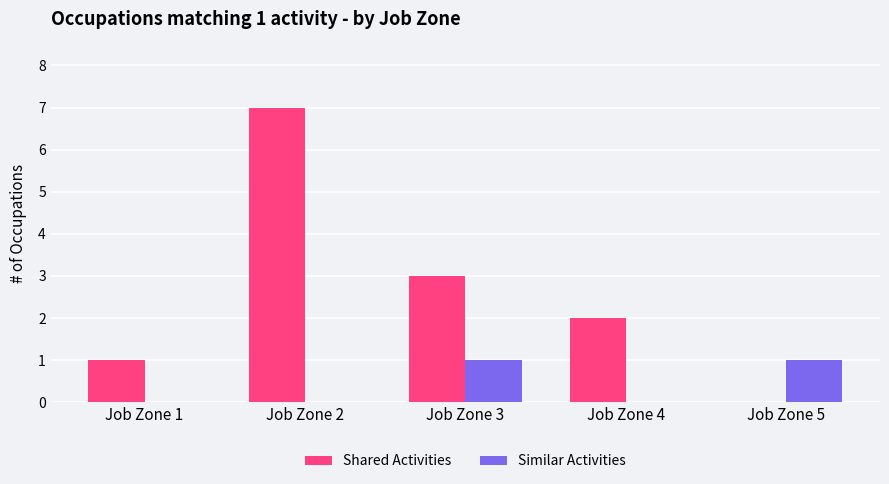

Is it true that Shared Activities equals 11 at Job Zone 2?

False